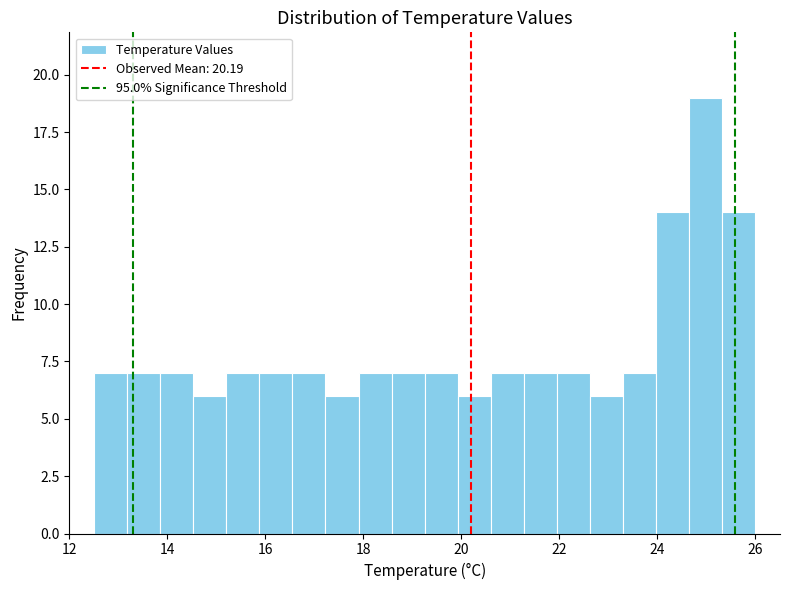

Around what value on the x-axis is the tallest bar? Give the approximate position of its centre, as read against the axis.

25.0